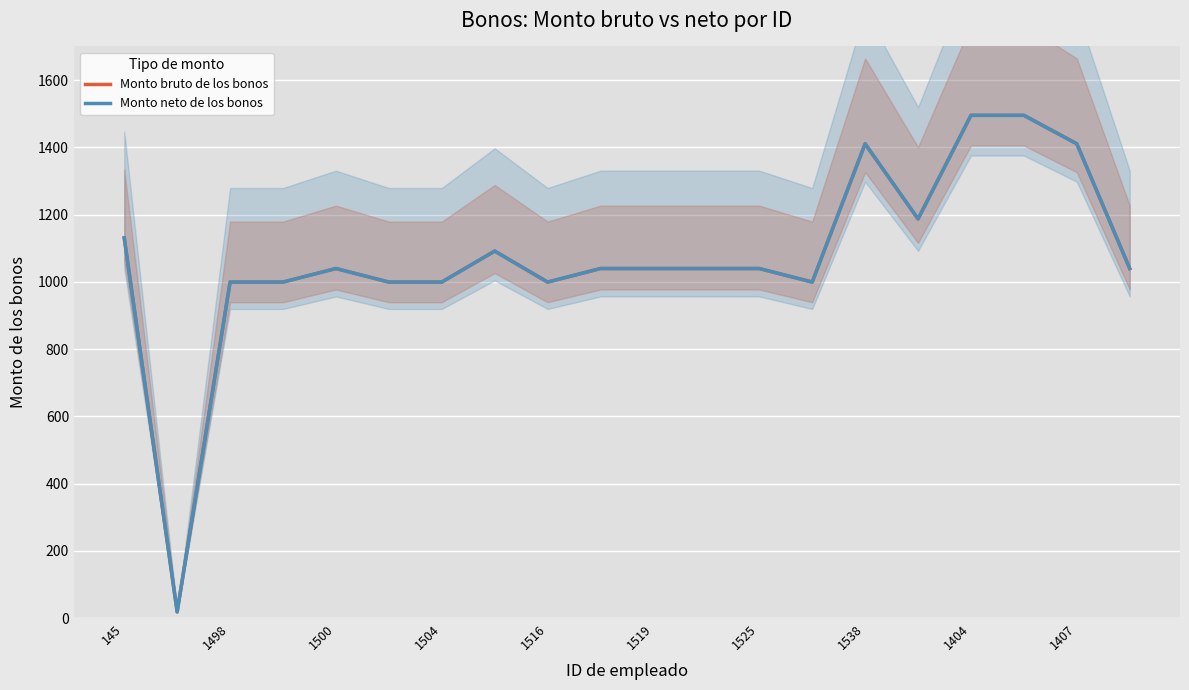

Is the value of Monto neto de los bonos at 1504 greater than the value of Monto bruto de los bonos at 13?

No